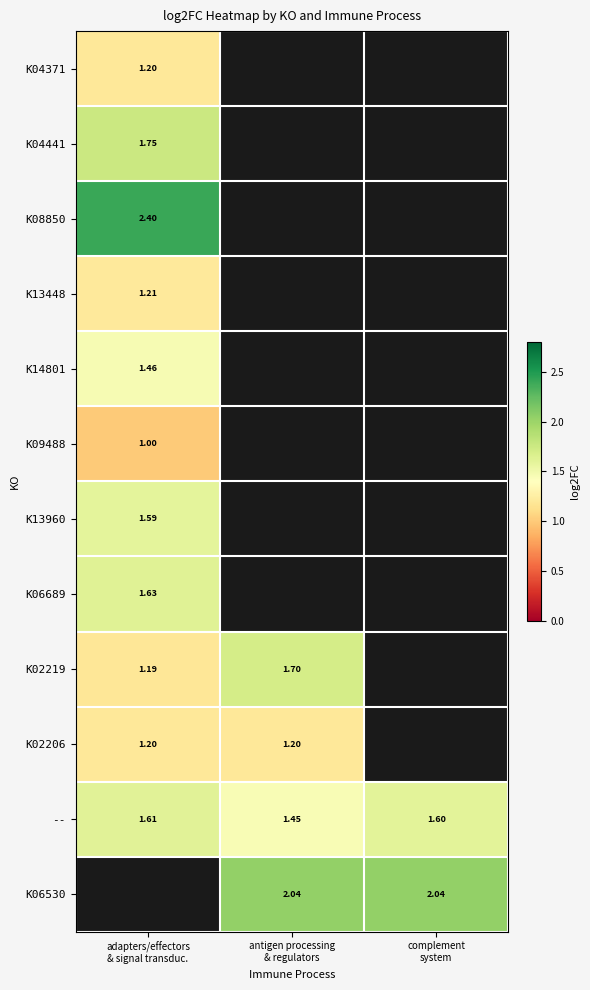

How many distinct data groups are displayed?

12